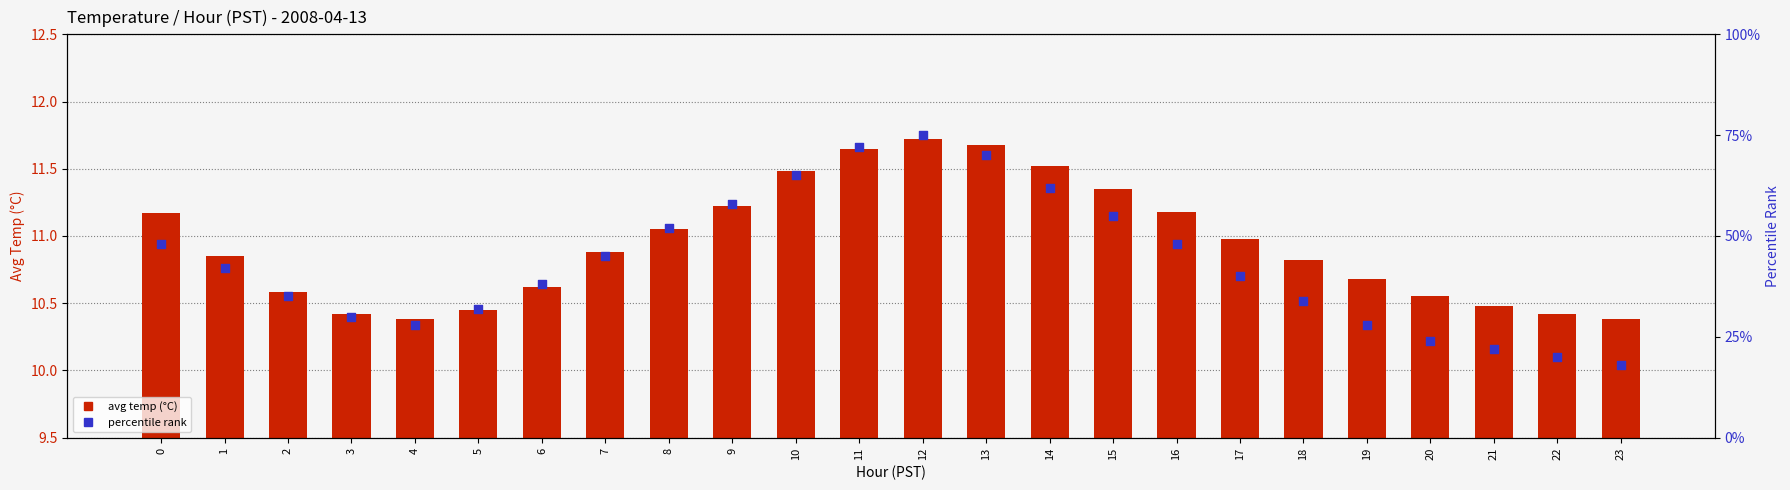

Which series contains the lowest Y value?

avg temp (°C)